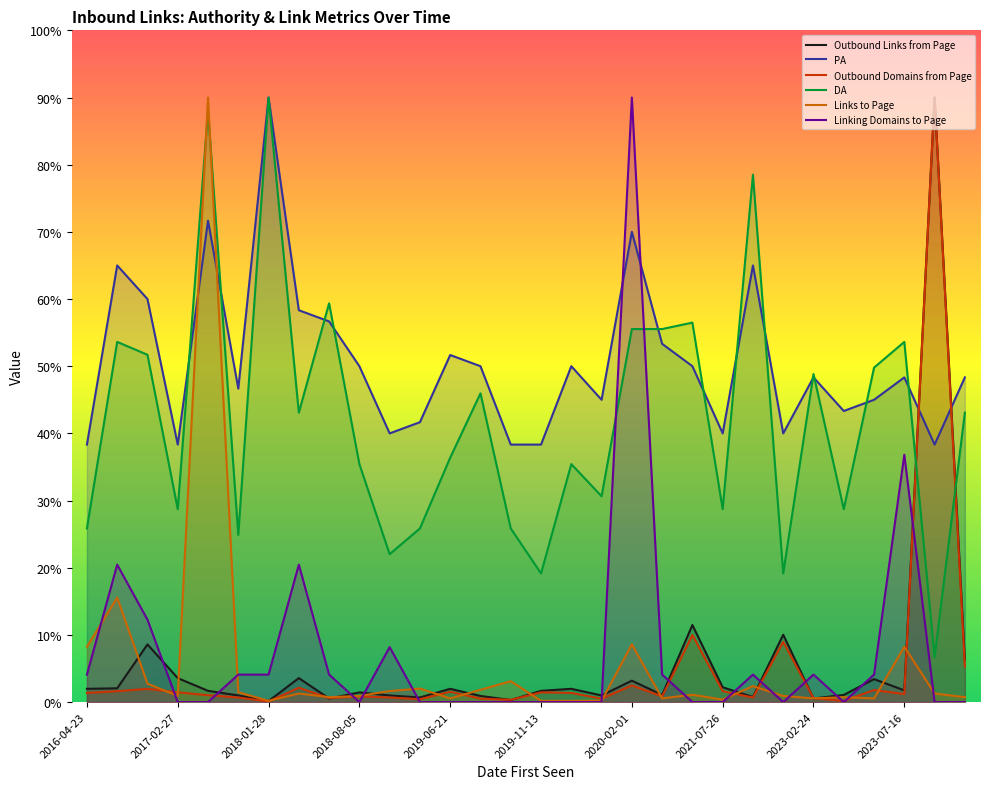

At which label does Links to Page first exceed 1?

2016-04-23